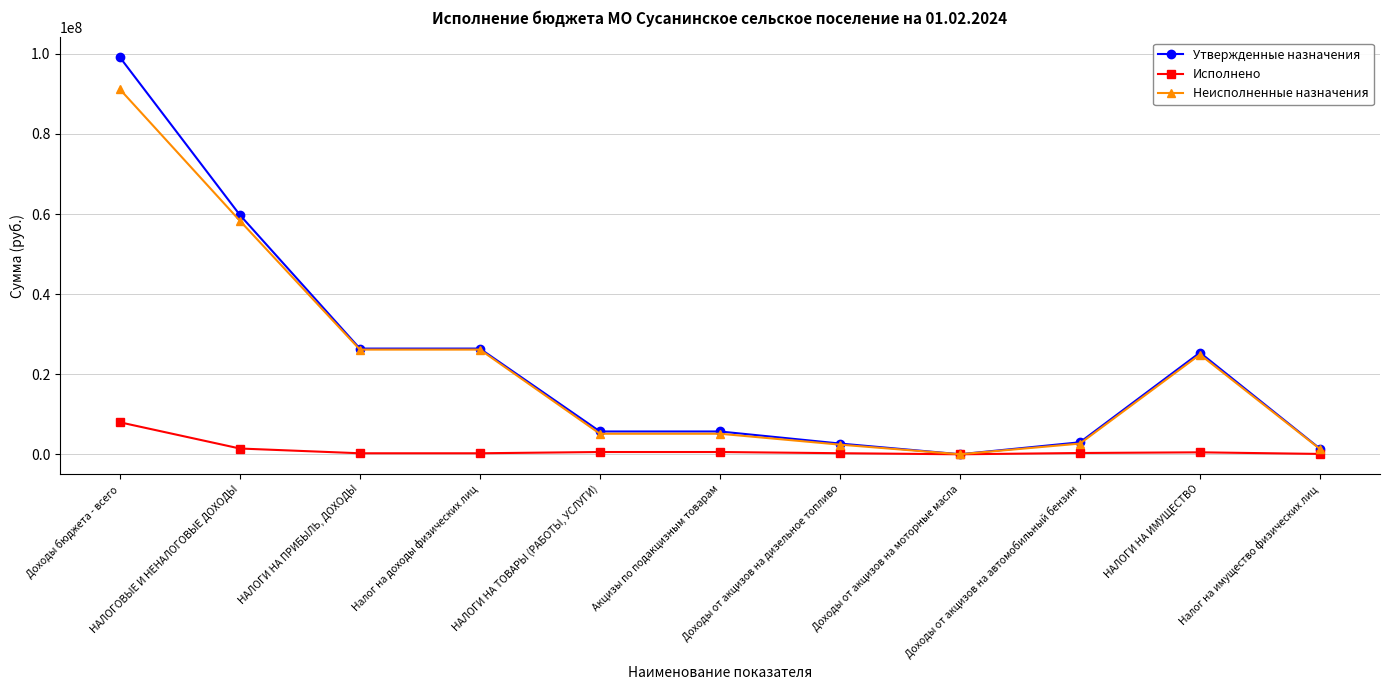

True or false: Неисполненные назначения has a value of 12324887.8 at НАЛОГИ НА ПРИБЫЛЬ, ДОХОДЫ.

False